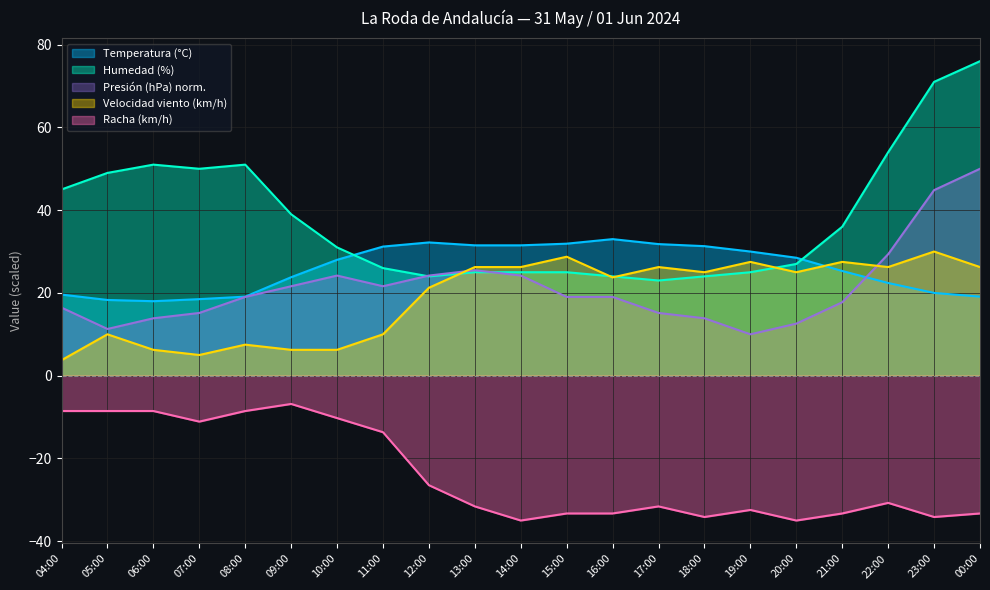

In Presión (hPa), how many points are higher than both neighbors (excluding endpoints)?

2